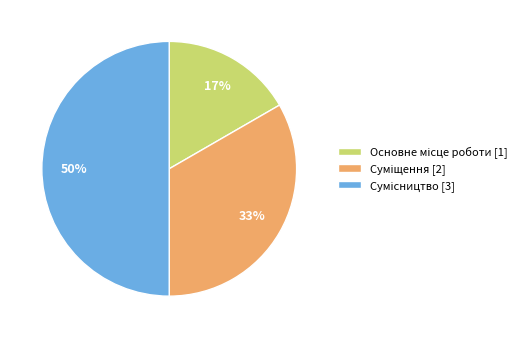

To the nearest percent, what is the average slice percentage?

33%